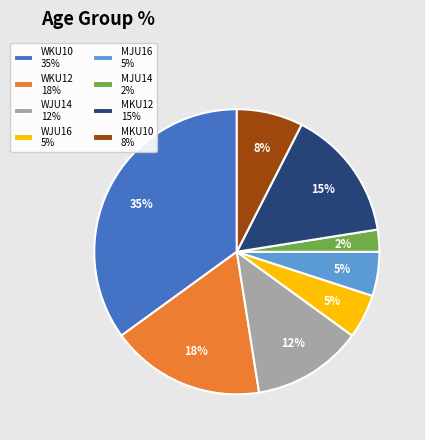

What is the smallest slice in the pie chart?

MJU14